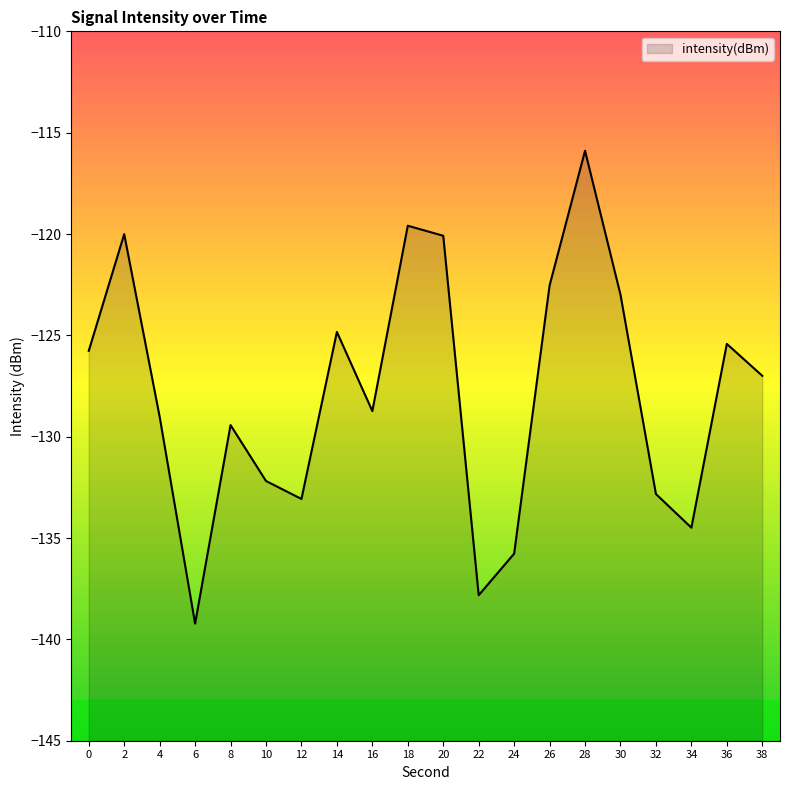

How many lines are shown in the chart?

1